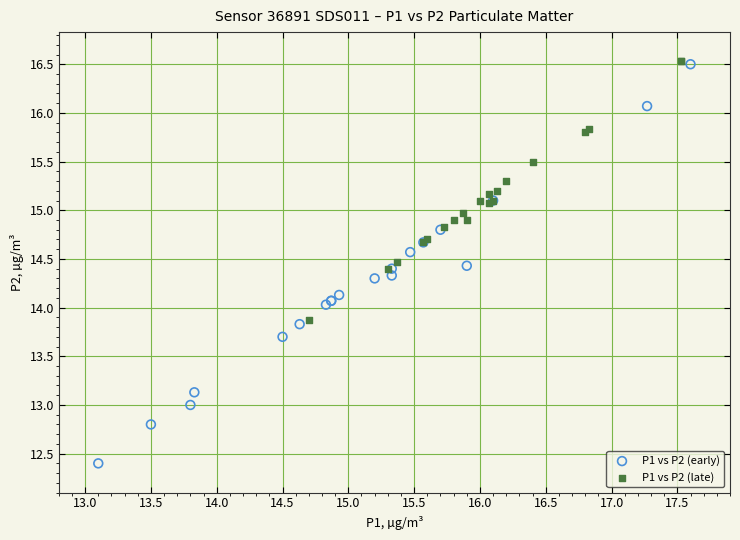

Which series reaches the minimum Y coordinate?

P1 vs P2 (early)